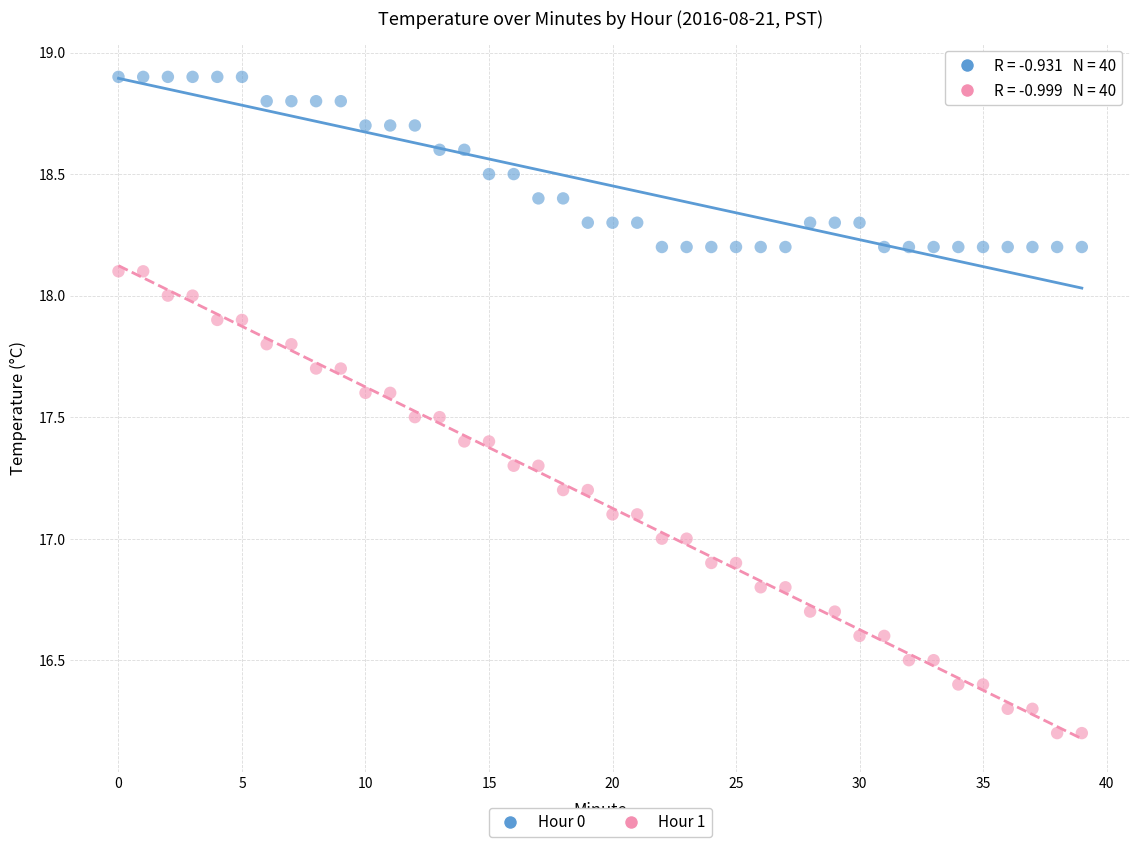

Which series has the largest Y range (max minus min)?

Hour 1